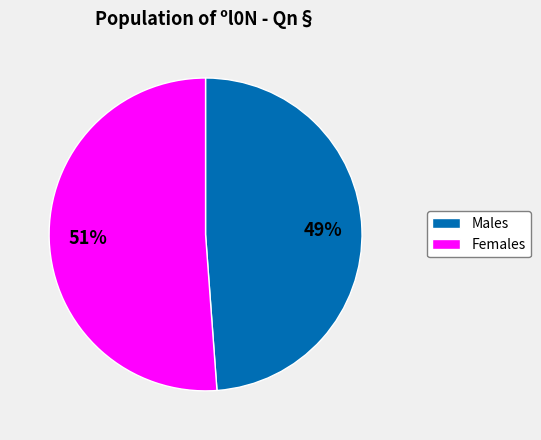

Does any single category account for the majority?

Yes